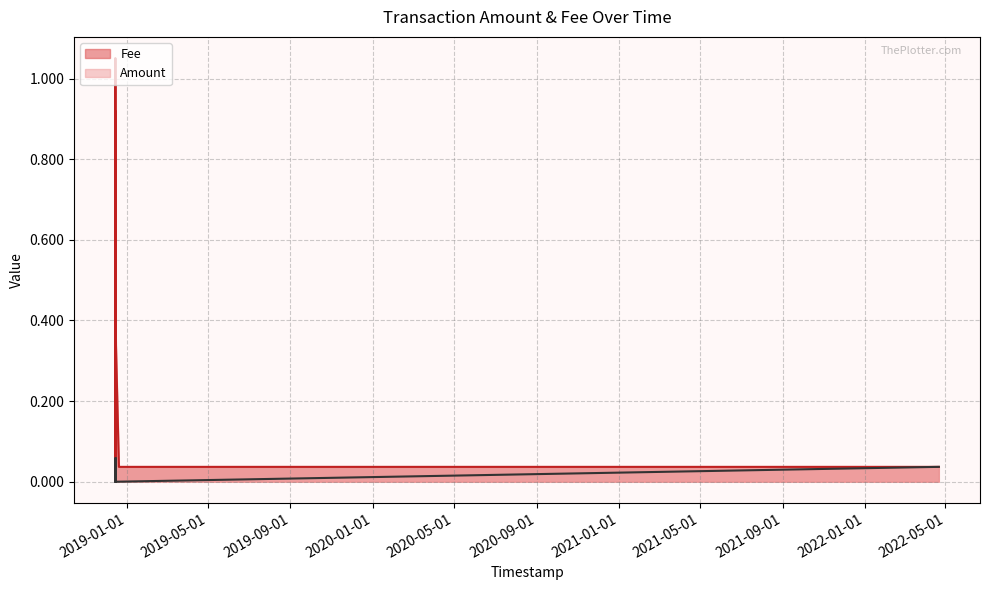

The Amount series shows -0.0 at 2018-12-14 21:29:41. True or false?

False